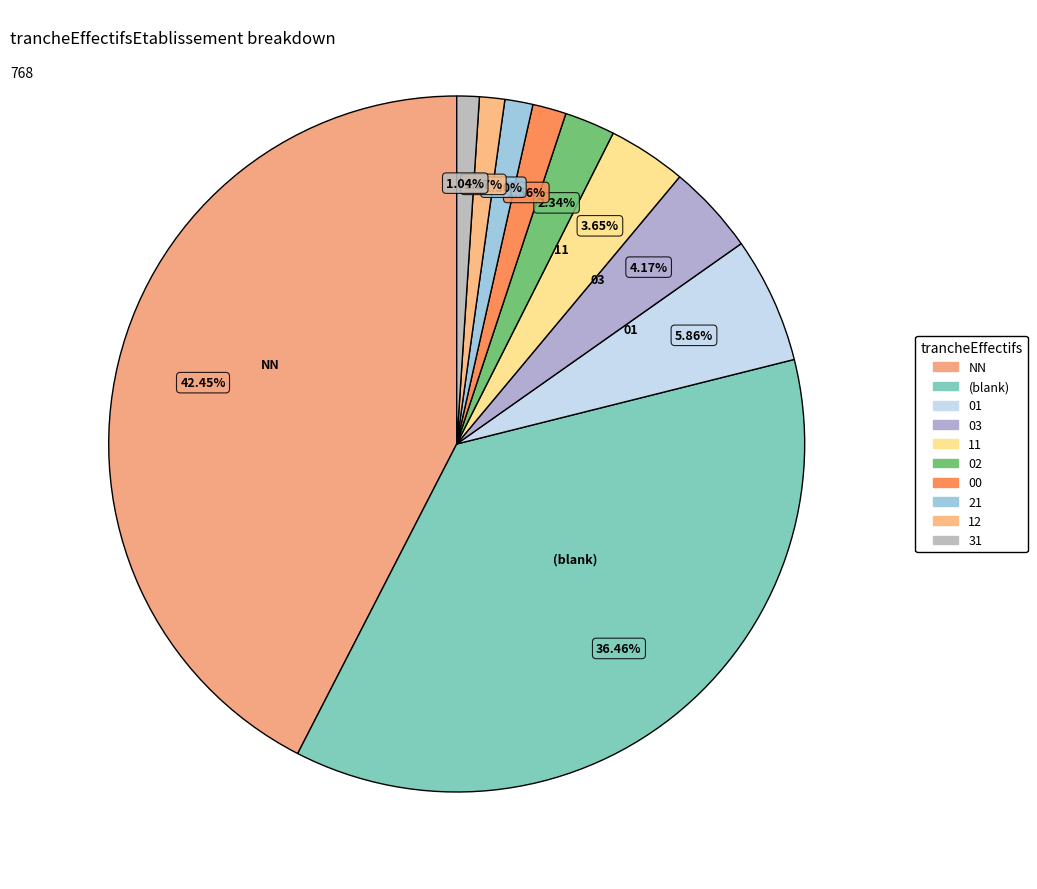

Which slice is the smallest?

31